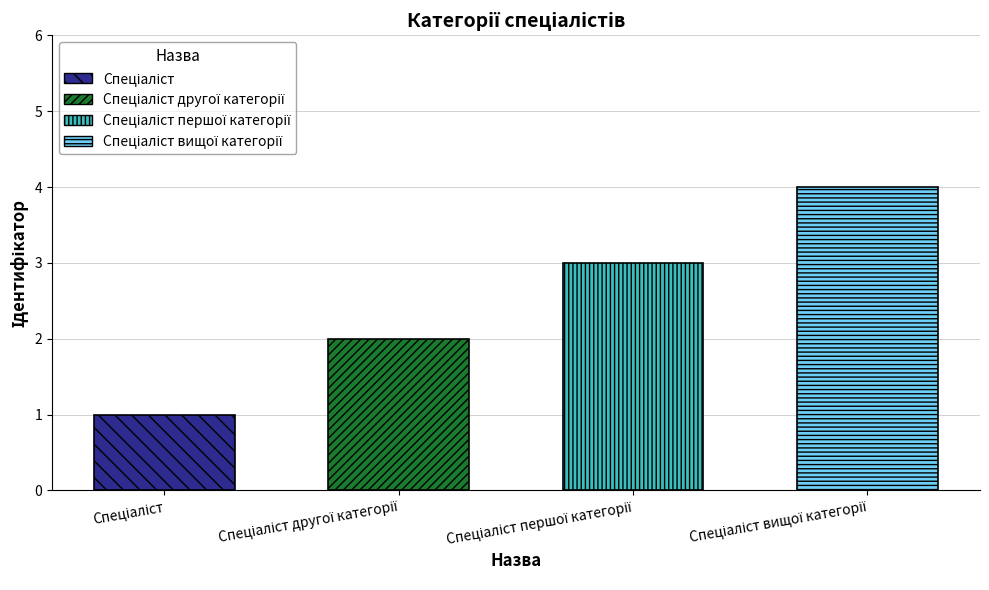

What is the difference between the maximum and minimum values?

3